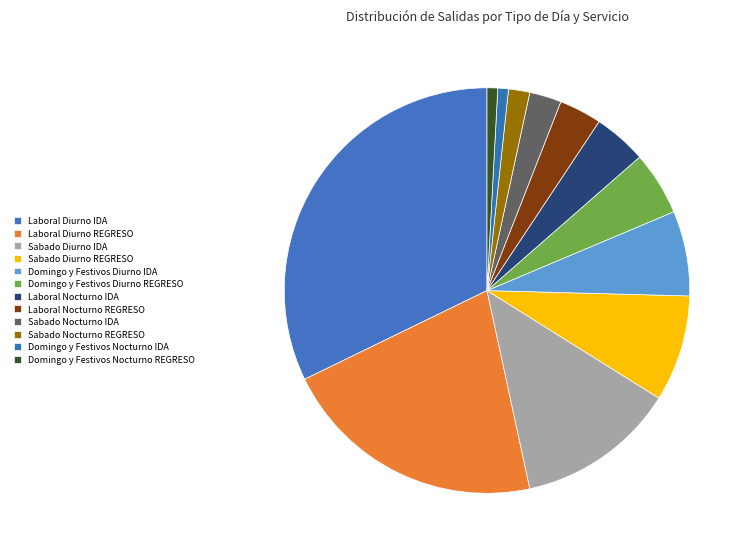

Combined, do Laboral Nocturno IDA and Laboral Nocturno REGRESO account for over 50%?

No